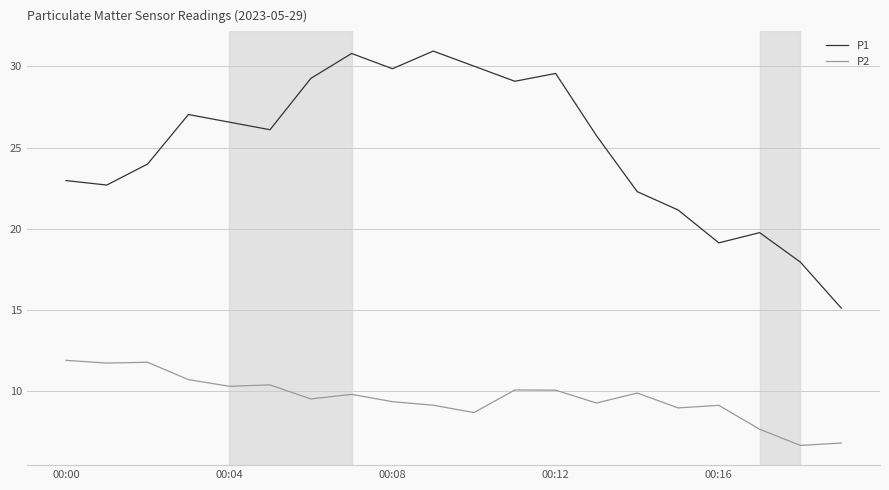

True or false: P1 has more than 0 points higher than both neighbors.

True